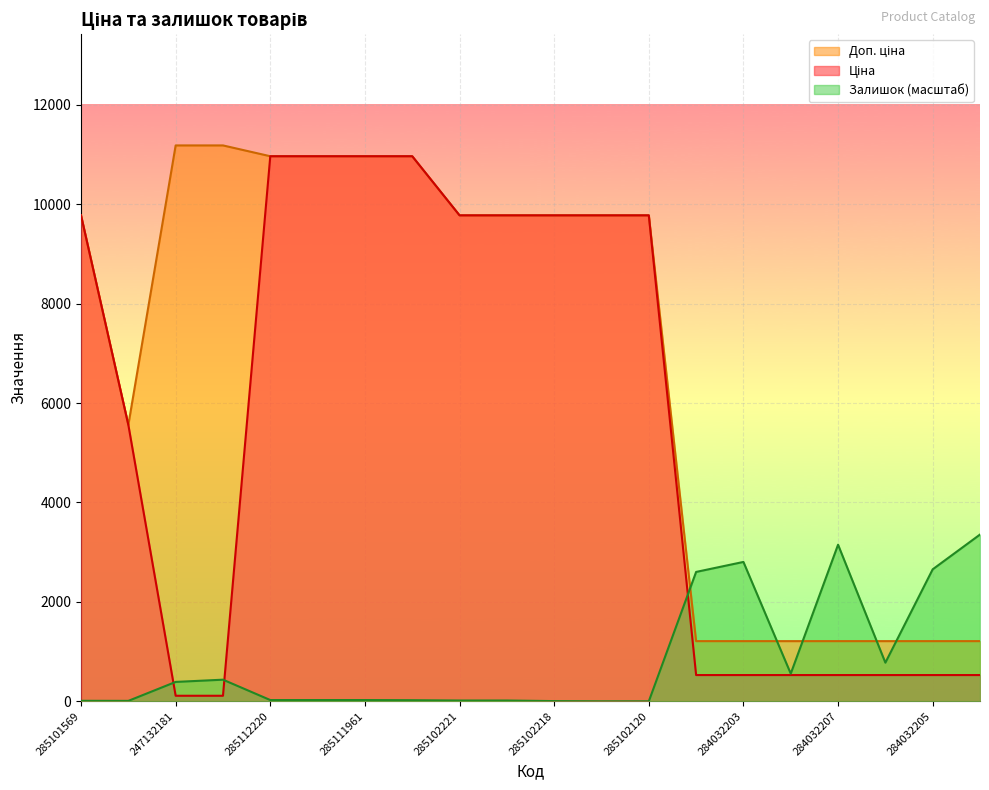

Count the number of categories in the chart.

20